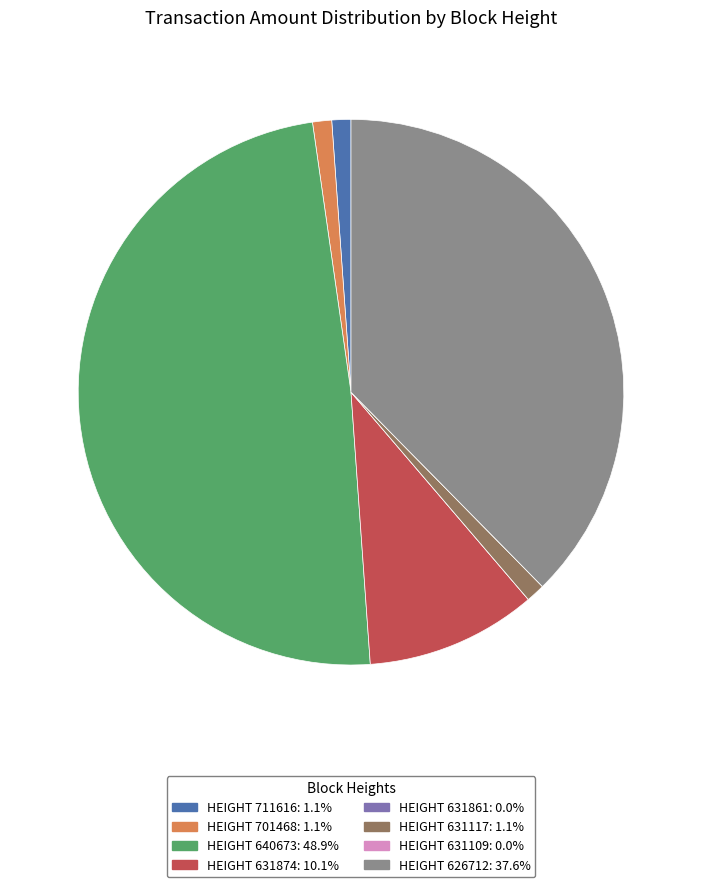

Does any single category account for the majority?

No